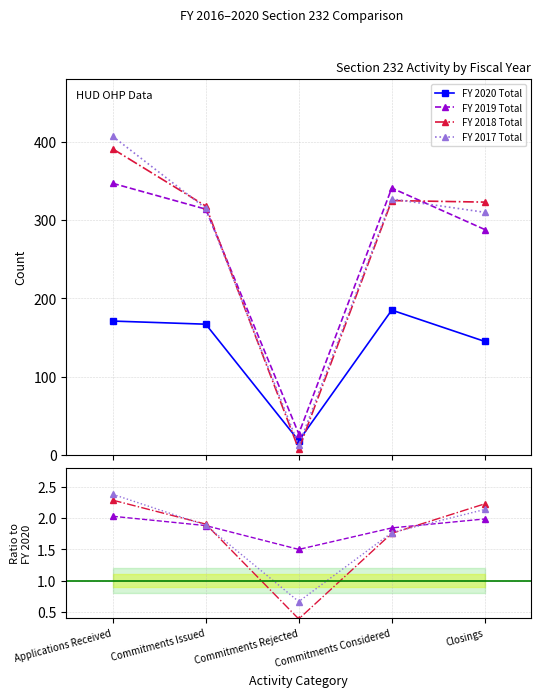

Does the chart have visible grid lines?

Yes